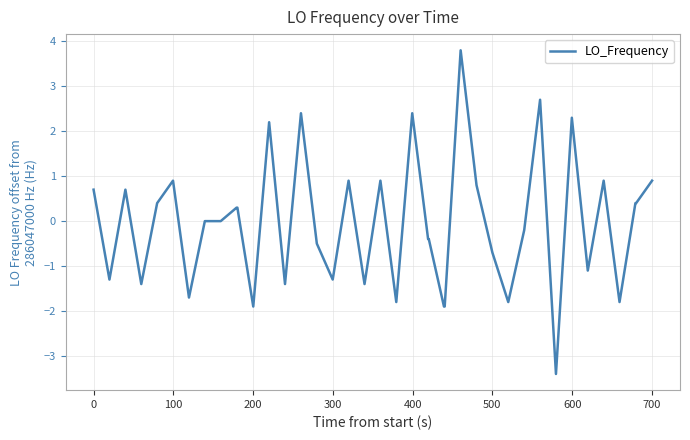

What is the maximum value shown in the chart?

3.8